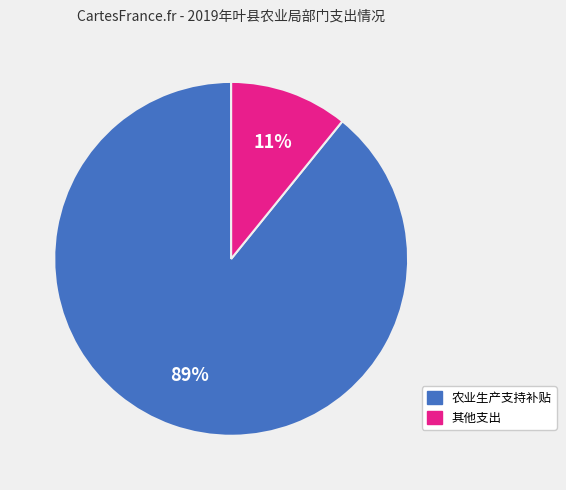

Does any single category account for the majority?

Yes